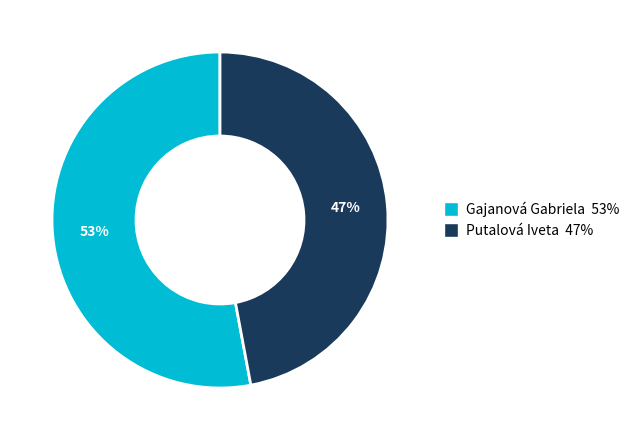

Is the sum of Gajanová Gabriela and Putalová Iveta greater than half?

Yes